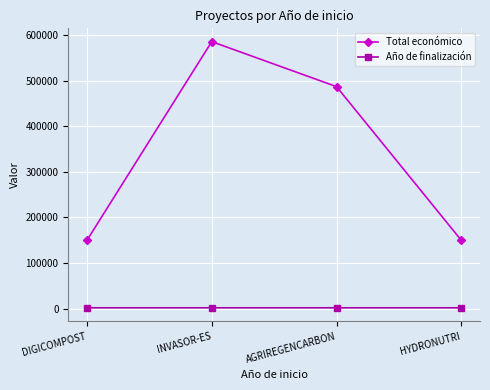

Is this an area chart (filled region under the line)?

No